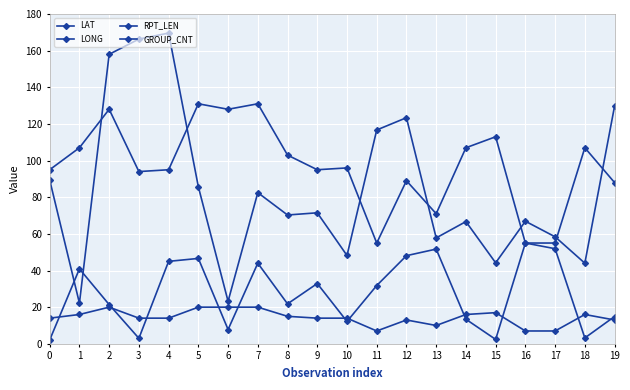

What is the sum of all GROUP_CNT values?

287.0